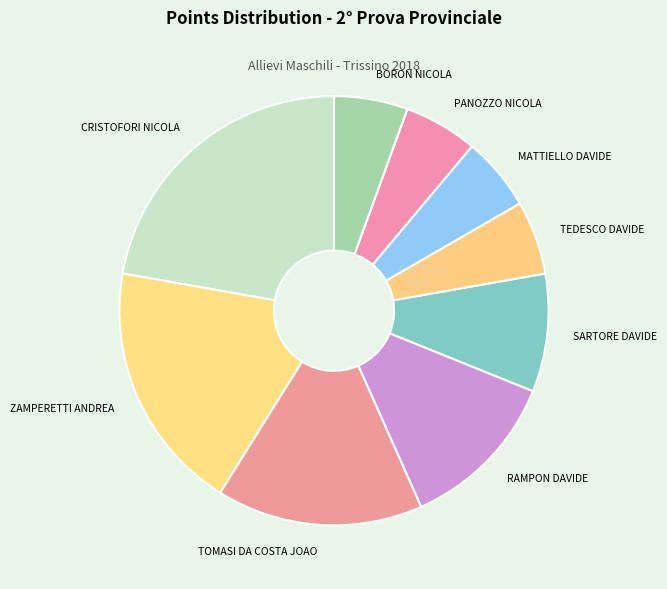

How many slices are in this pie chart?

9